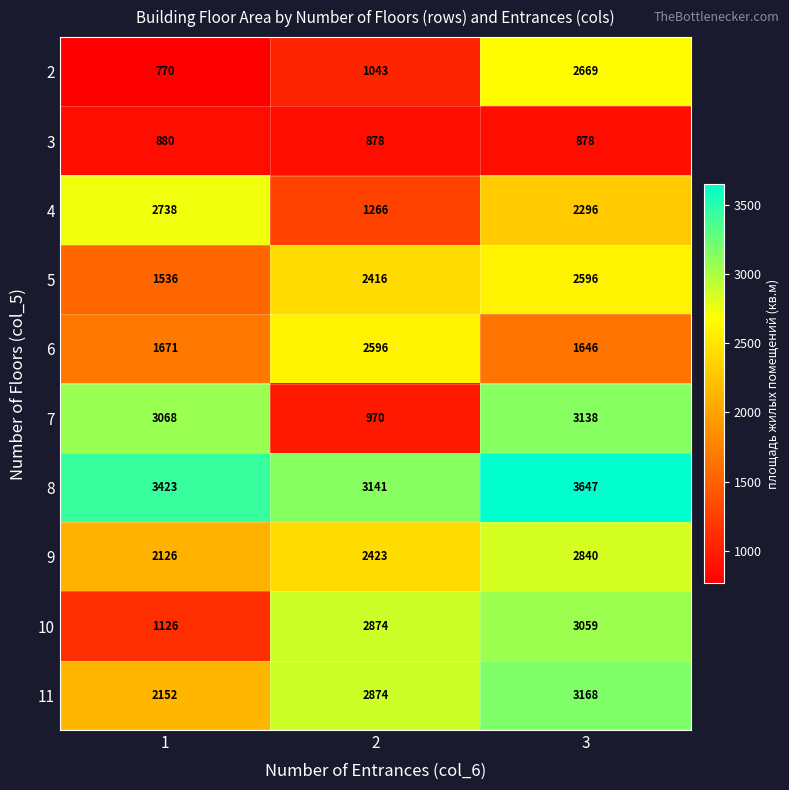

True or false: 4 has a value of 1266 at 2.

True